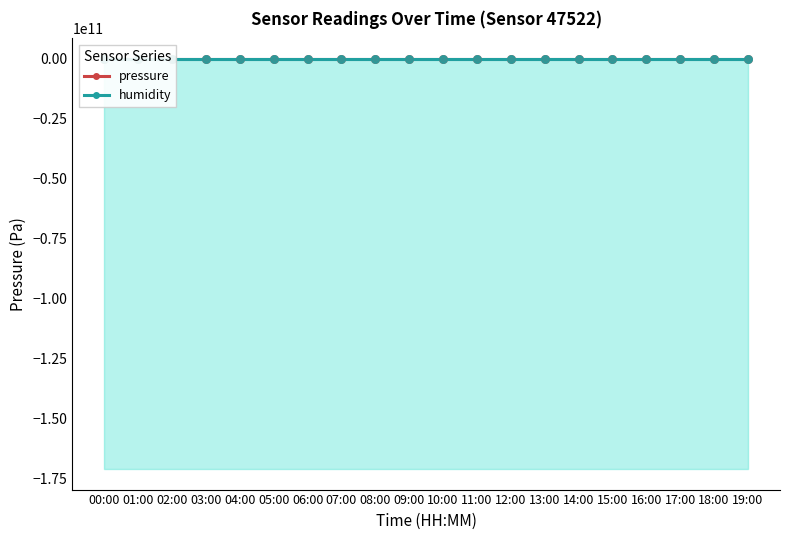

Which series reaches the maximum Y coordinate?

pressure